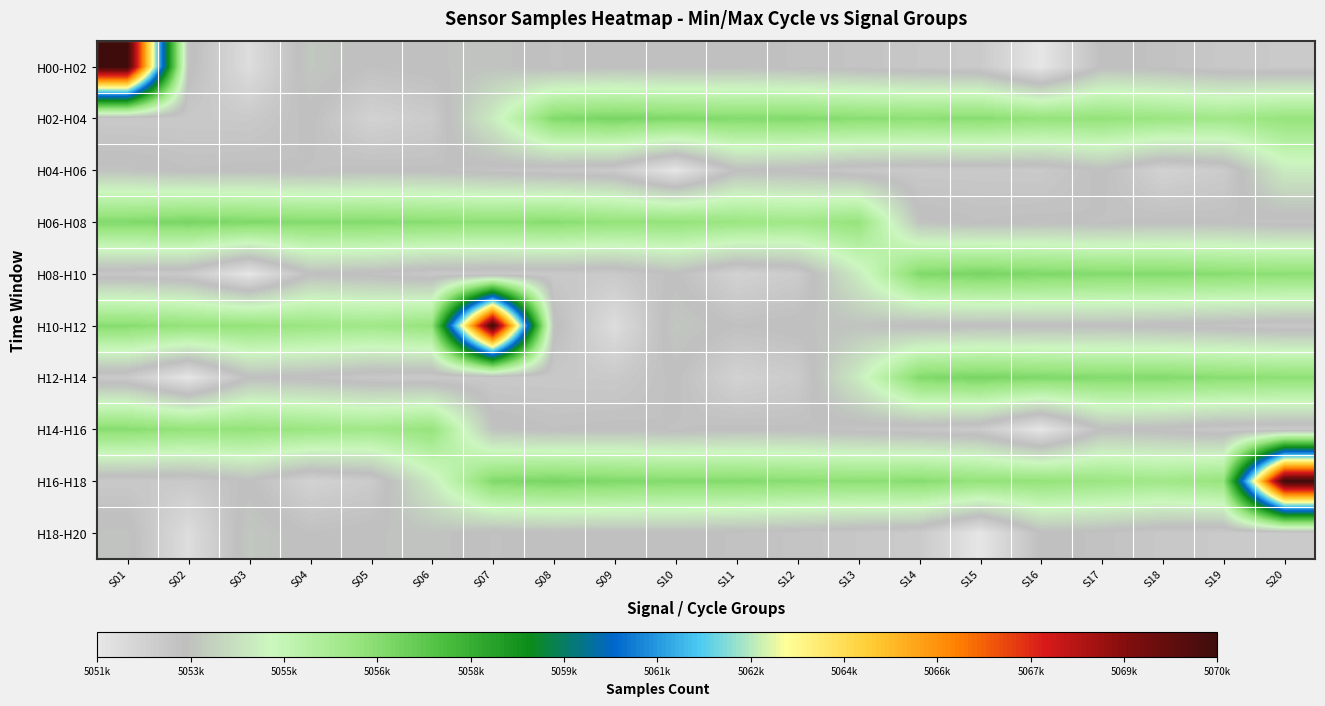

What is the total value across all series at S16?

50542884